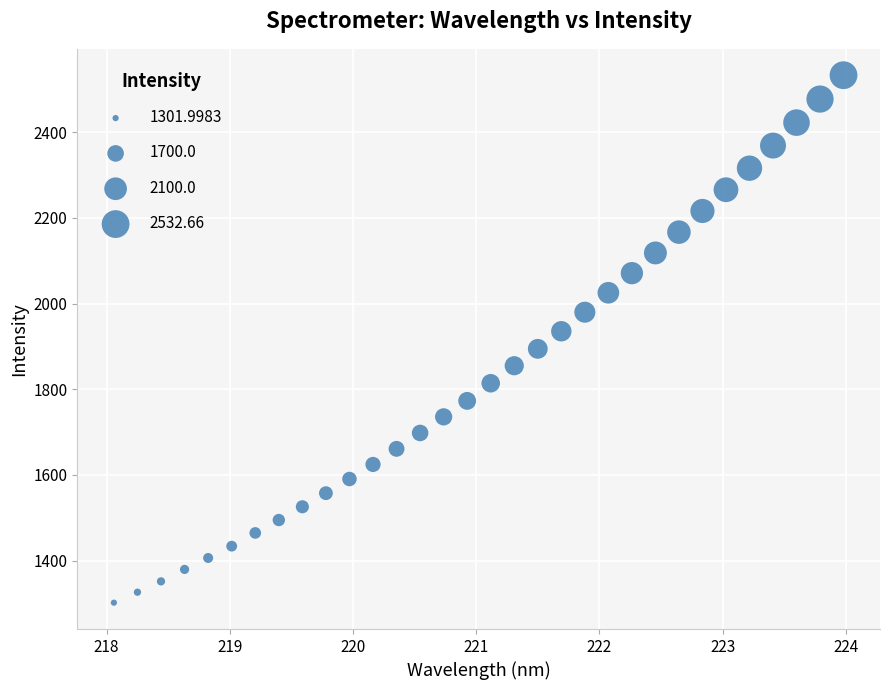

What is the range of Y values (max minus min)?

1230.7